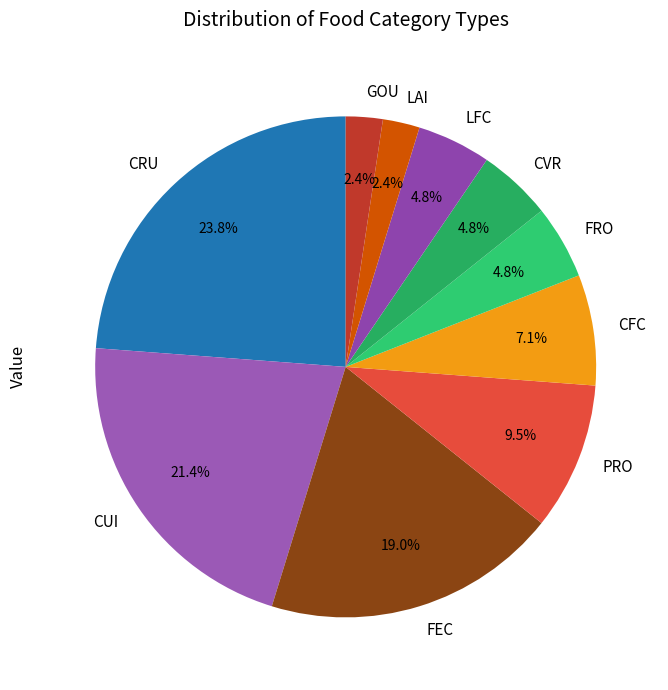

How many segments does this pie chart have?

10